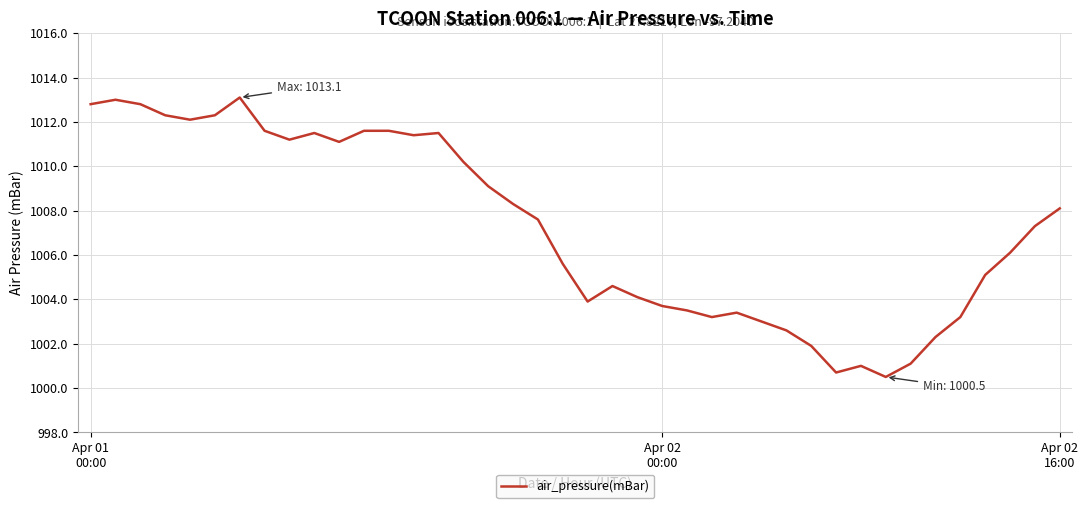

What is the minimum value shown in the chart?

1000.5